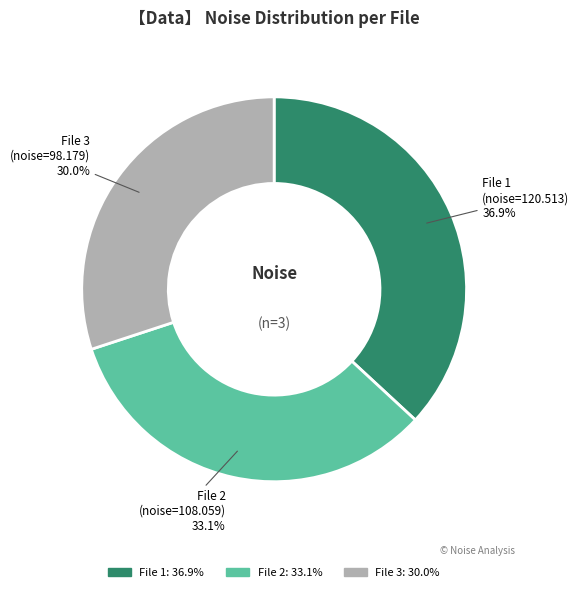

How many slices are in this pie chart?

3